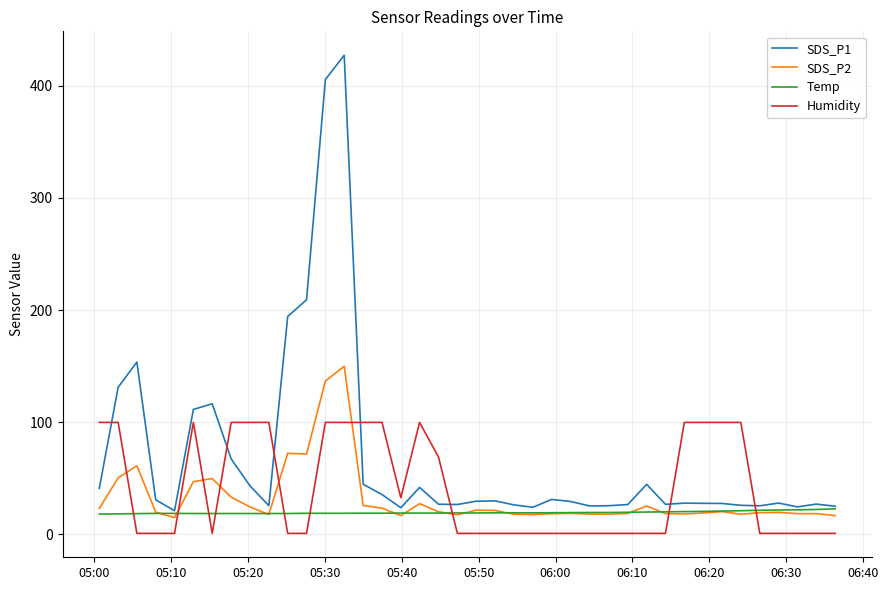

List the series in order of their peak value, lowest first.

Temp, Humidity, SDS_P2, SDS_P1